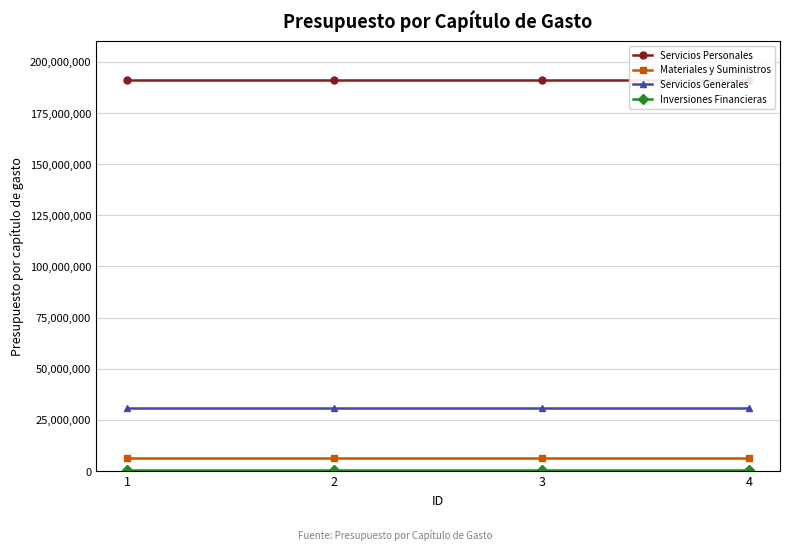

Rank the series at 2 from lowest to highest value.

Inversiones Financieras, Materiales y Suministros, Servicios Generales, Servicios Personales